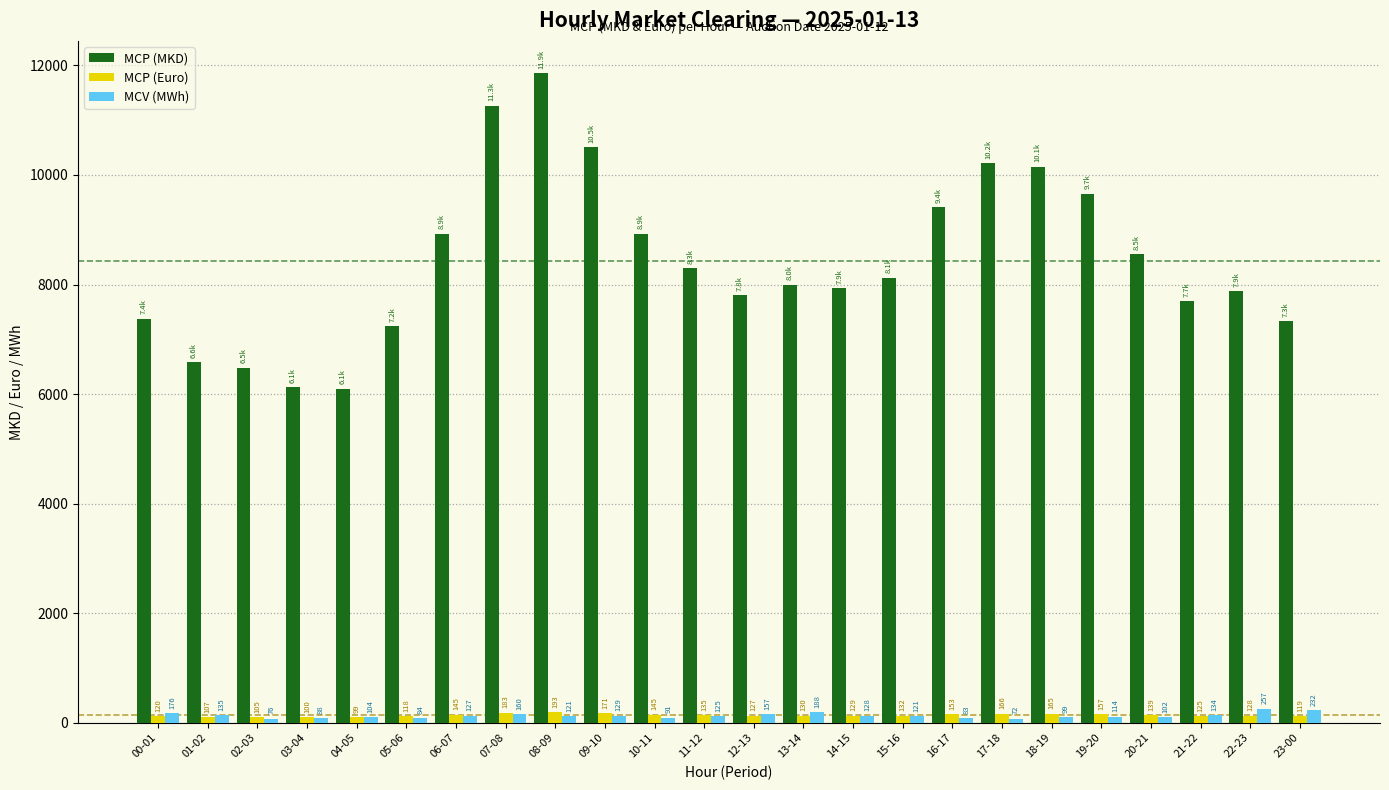

What is the maximum value for MCP (MKD)?

11855.3